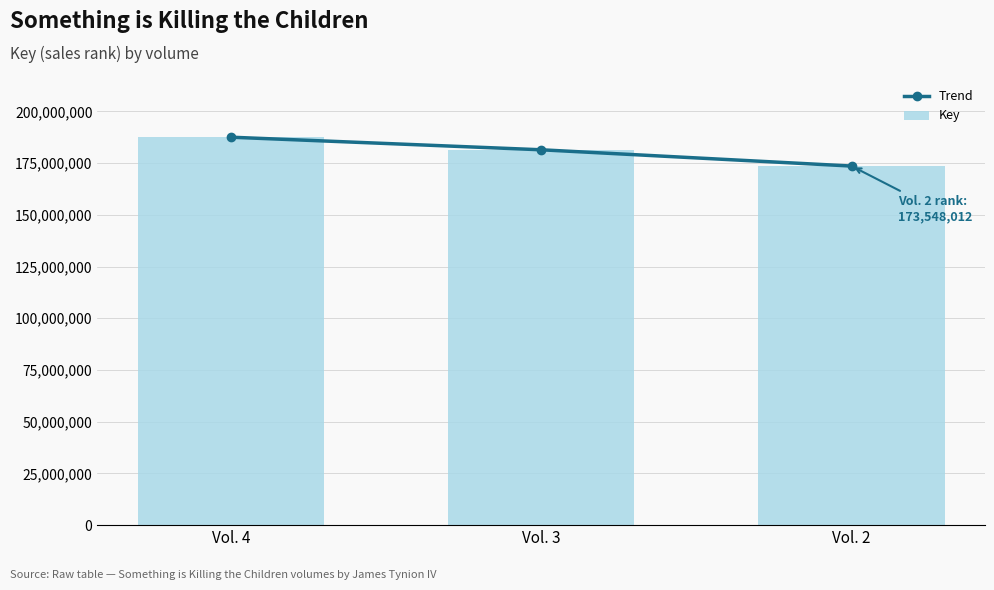

Reading left to right, what are all the values shown in this chart?

Trend: Vol. 4=187499144	Vol. 3=181413598	Vol. 2=173548012
Key: Vol. 4=187499144	Vol. 3=181413598	Vol. 2=173548012